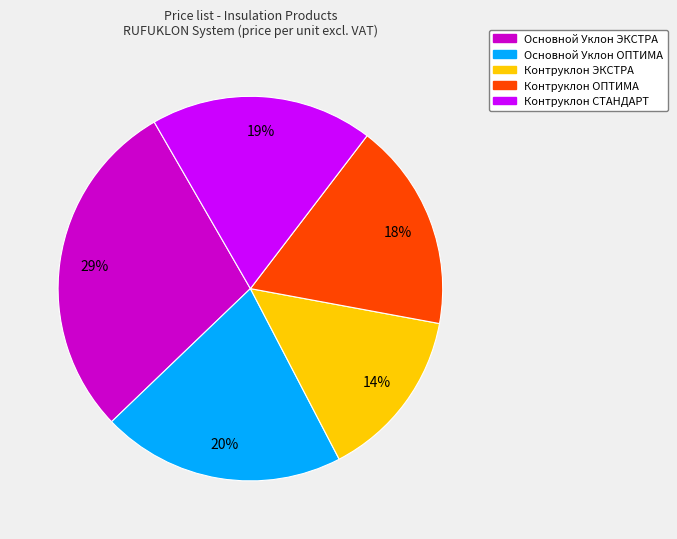

Is Контруклон ОПТИМА the majority of the pie?

No